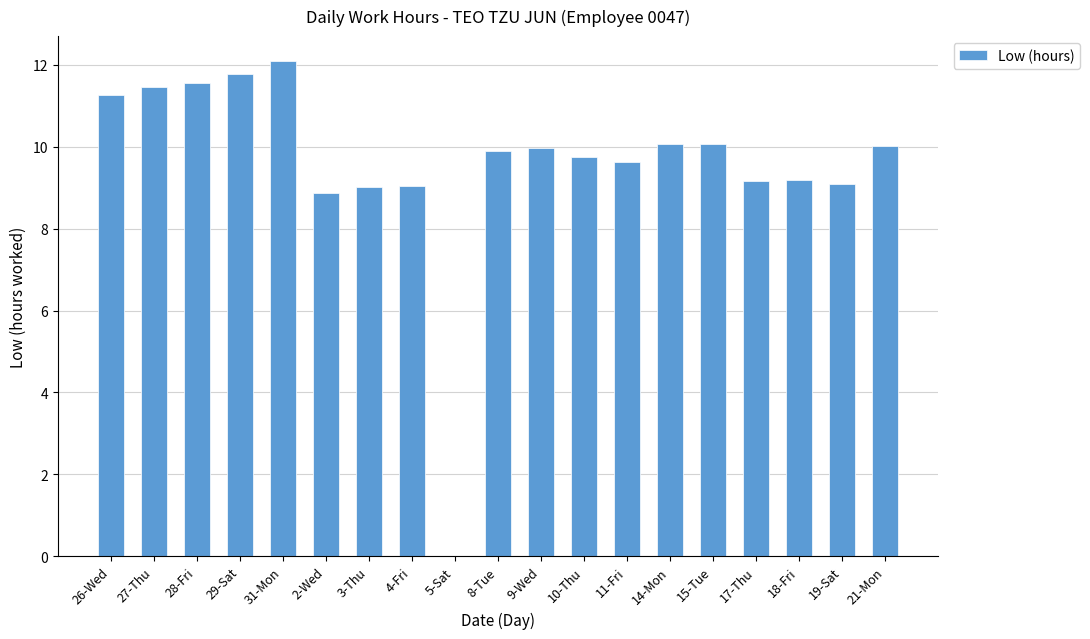

Approximately how many times larger is the value at 4-Fri compared to 14-Mon?

0.9